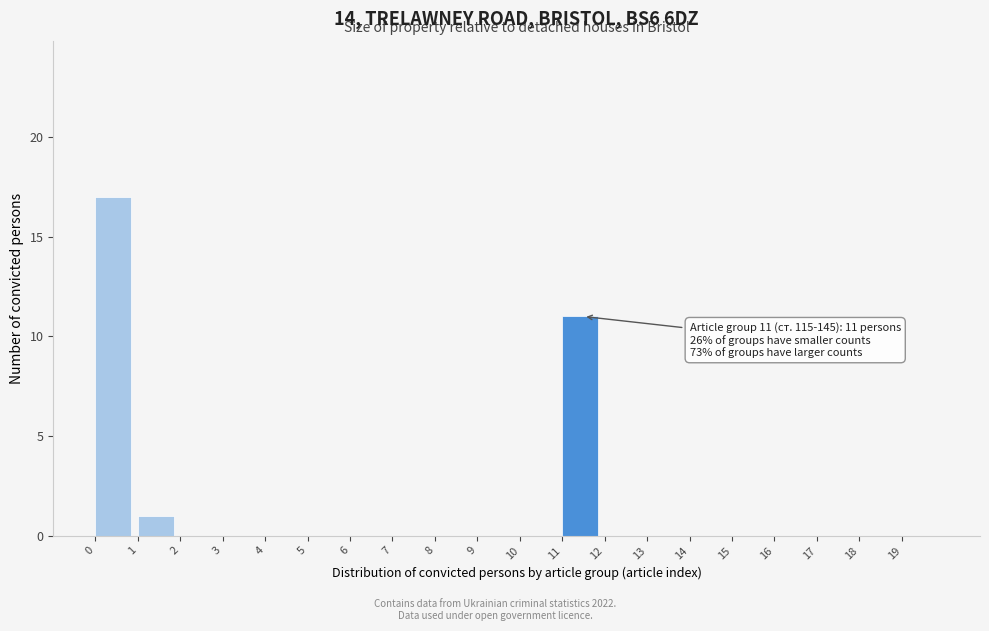

Over which range of the x-axis is the bar tallest?

0 to 1